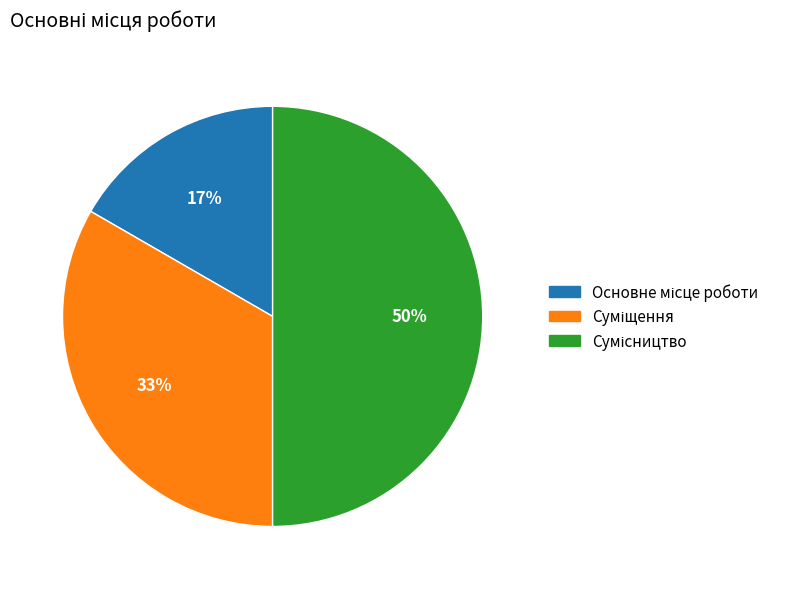

To the nearest percent, what is the average slice percentage?

33%